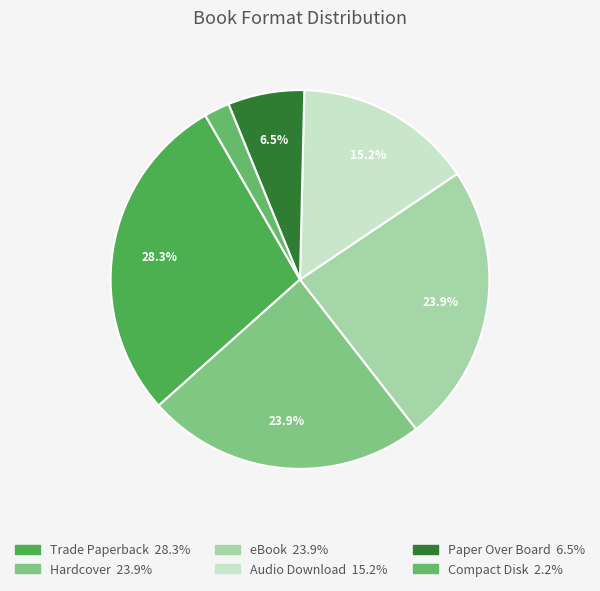

Rank the categories by value from highest to lowest.

Trade Paperback, Hardcover, eBook, Audio Download, Paper Over Board, Compact Disk